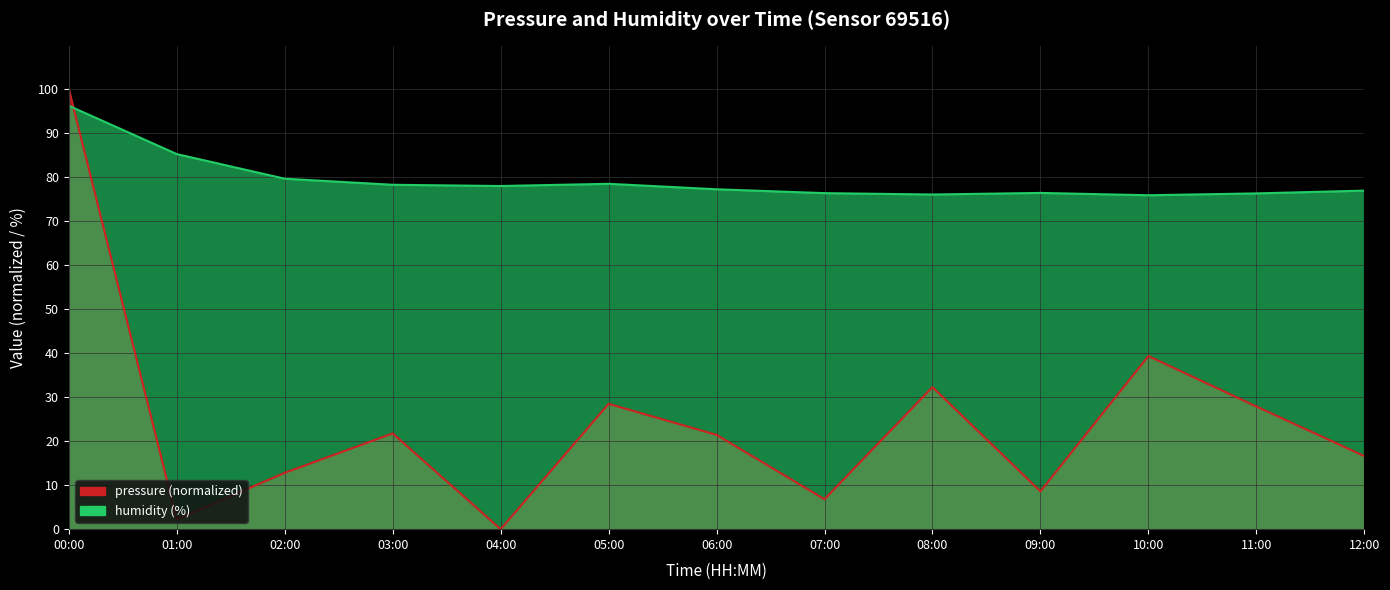

What is the label of the 5th point from the right?

08:00